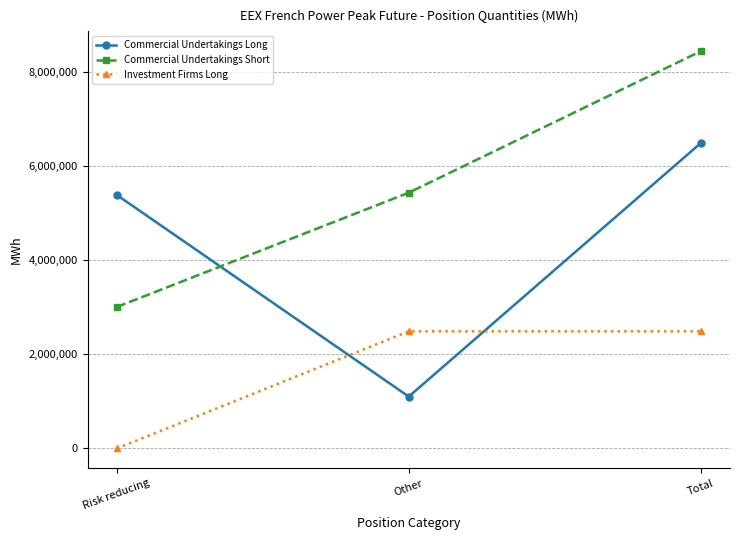

What is the difference between the Commercial Undertakings Short values at Other and Total?

3007344